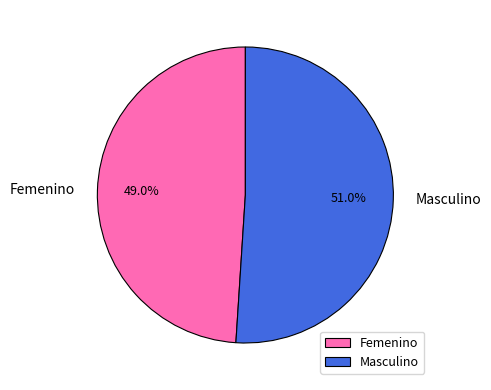

What is the ratio of the value at Masculino to the value at Femenino?

1.0